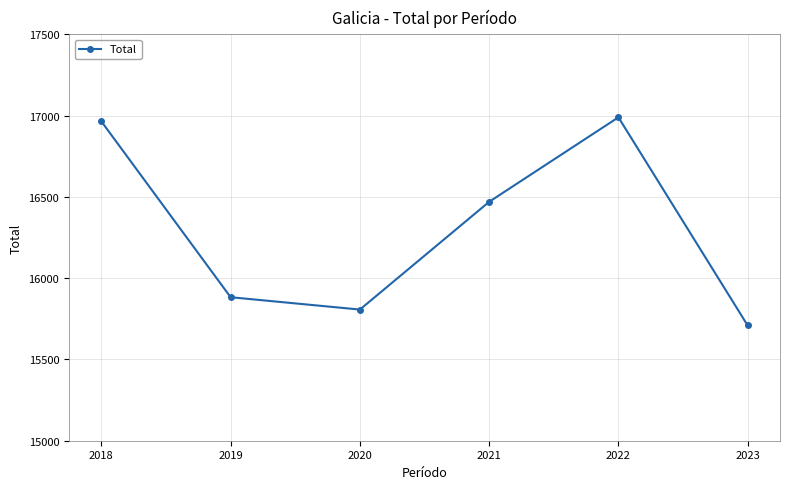

What is the maximum value shown in the chart?

16990